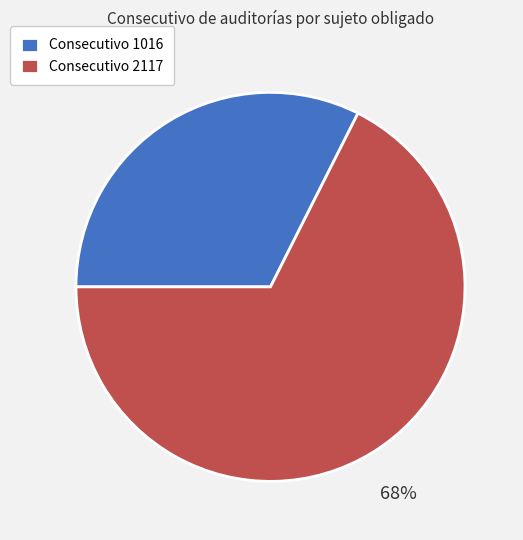

What is the majority slice?

Consecutivo 2117